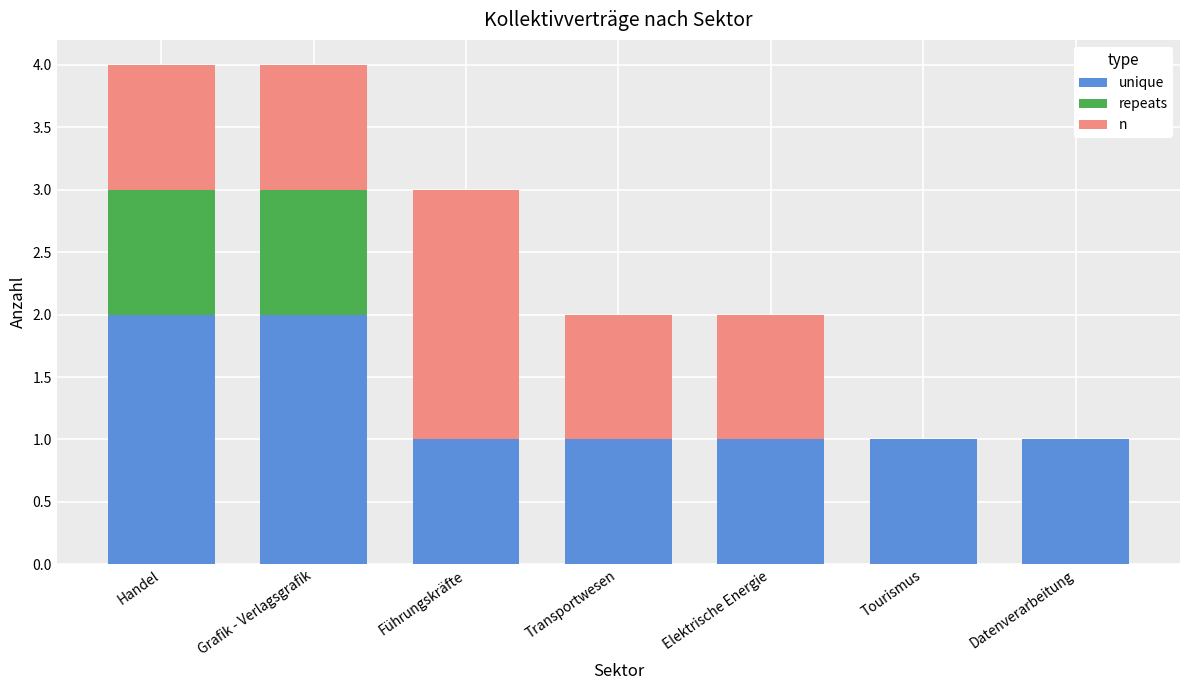

What is the total value across all series at Grafik - Verlagsgrafik?

4